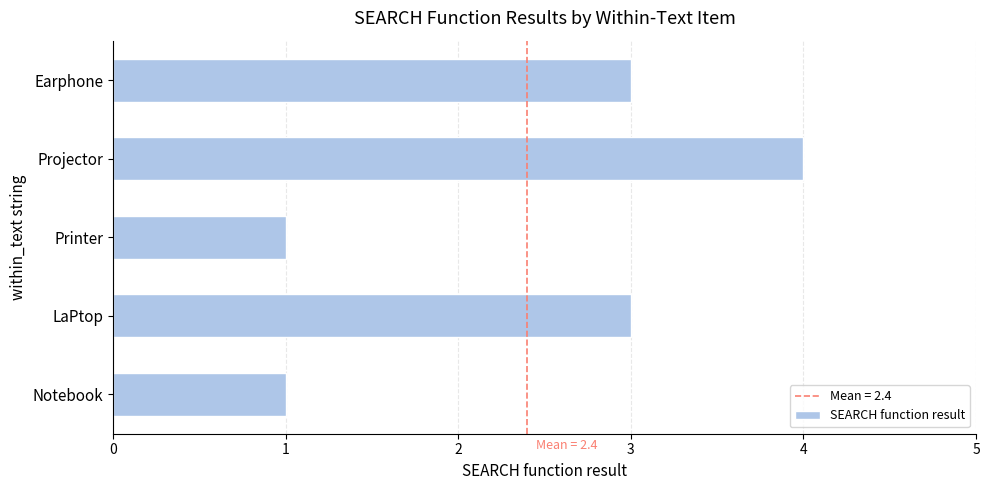

How many data points are less than 3?

2